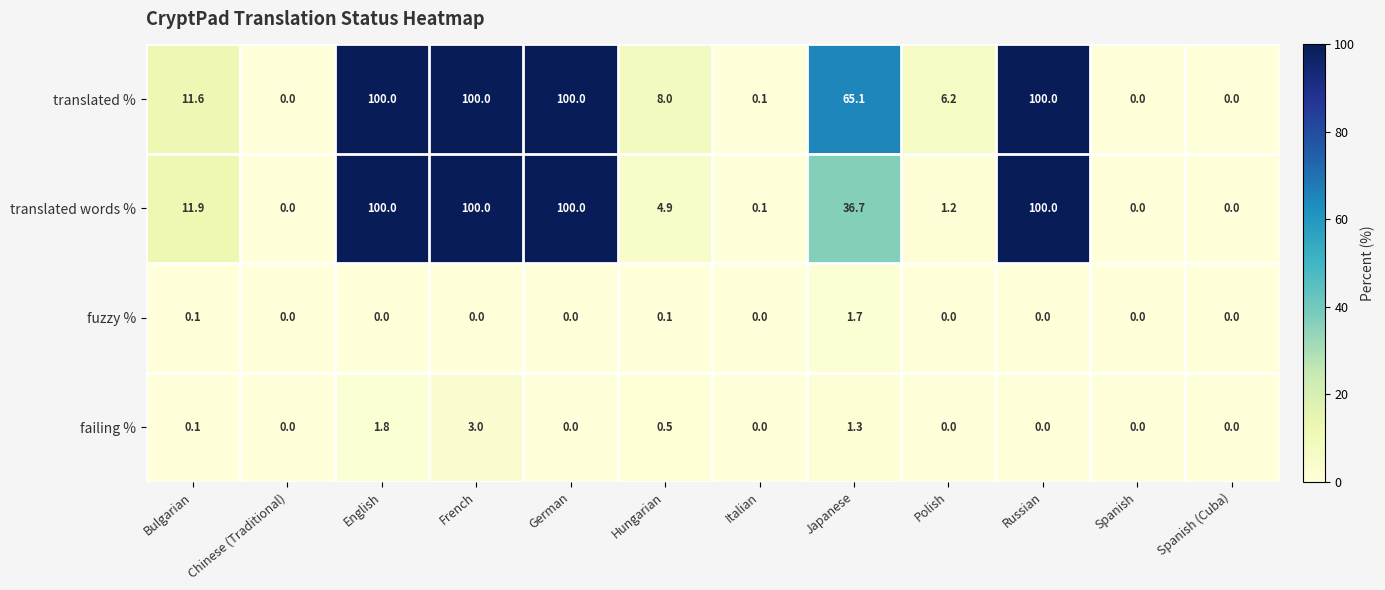

What is the sum of all translated % values?

491.0